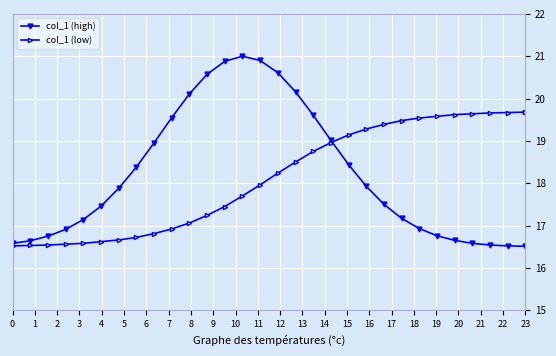

How many data points in col_1 (high) are less than 17?

11